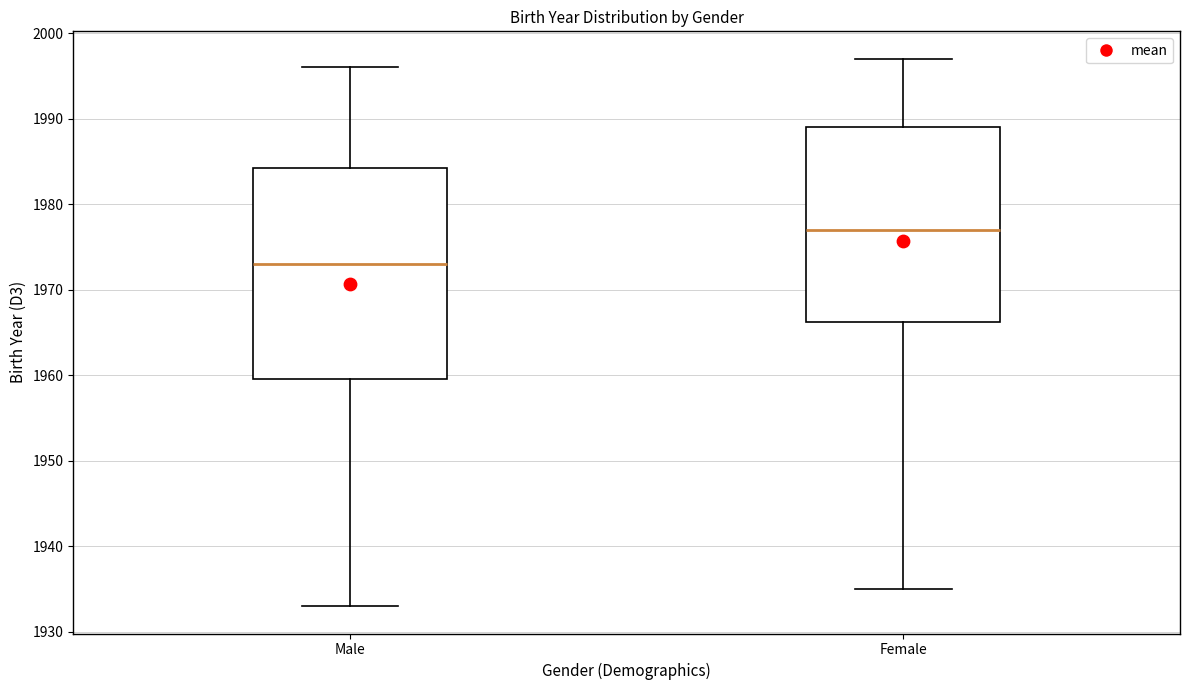

Reading left to right, transcribe this box plot: for each box, give where its median line is, the range the box spans, and where its two whiskers end, as read against the y-axis. The values are not printed on the chart, so give them approximately, as read against the axis.

Male: median 1973, box 1960 to 1984, whiskers 1933 to 1996
Female: median 1977, box 1966 to 1989, whiskers 1935 to 1997